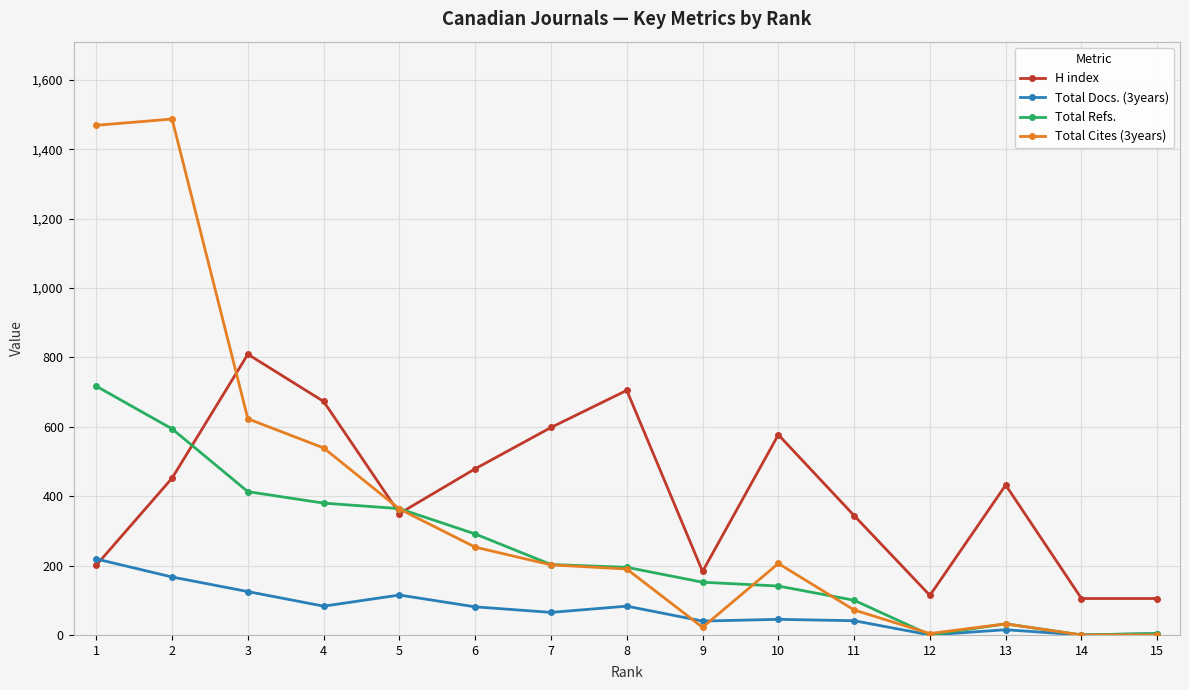

How many interior local peaks does the Total Docs. (3years) series have?

4